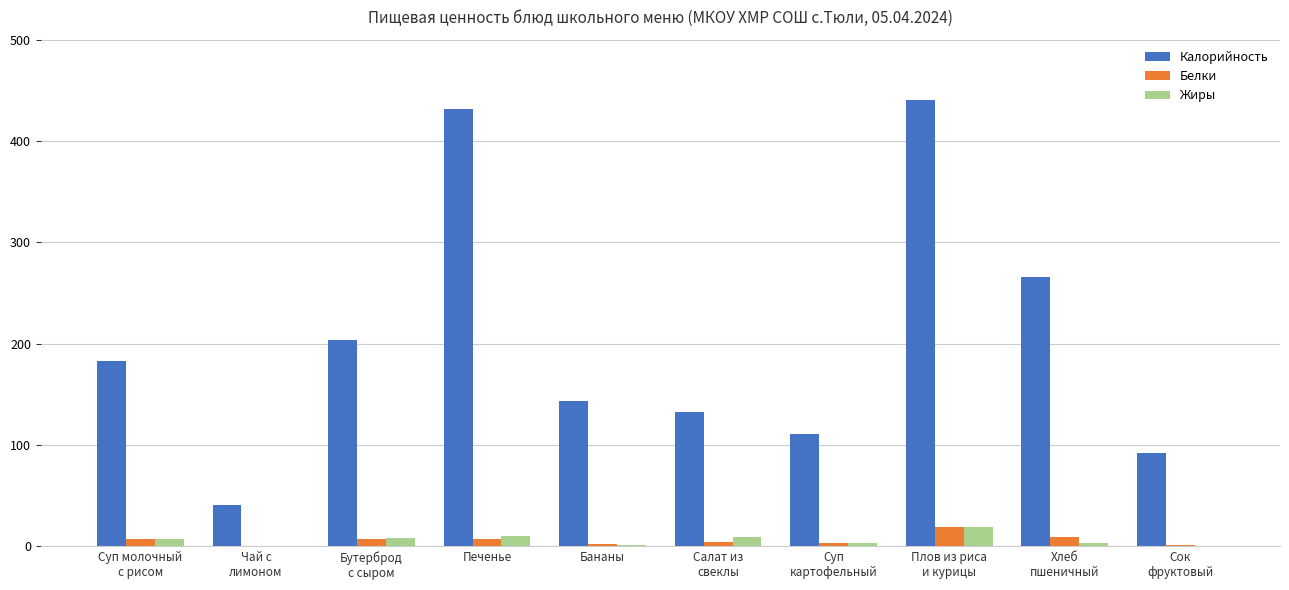

Read the Белки value at Печенье.

7.0